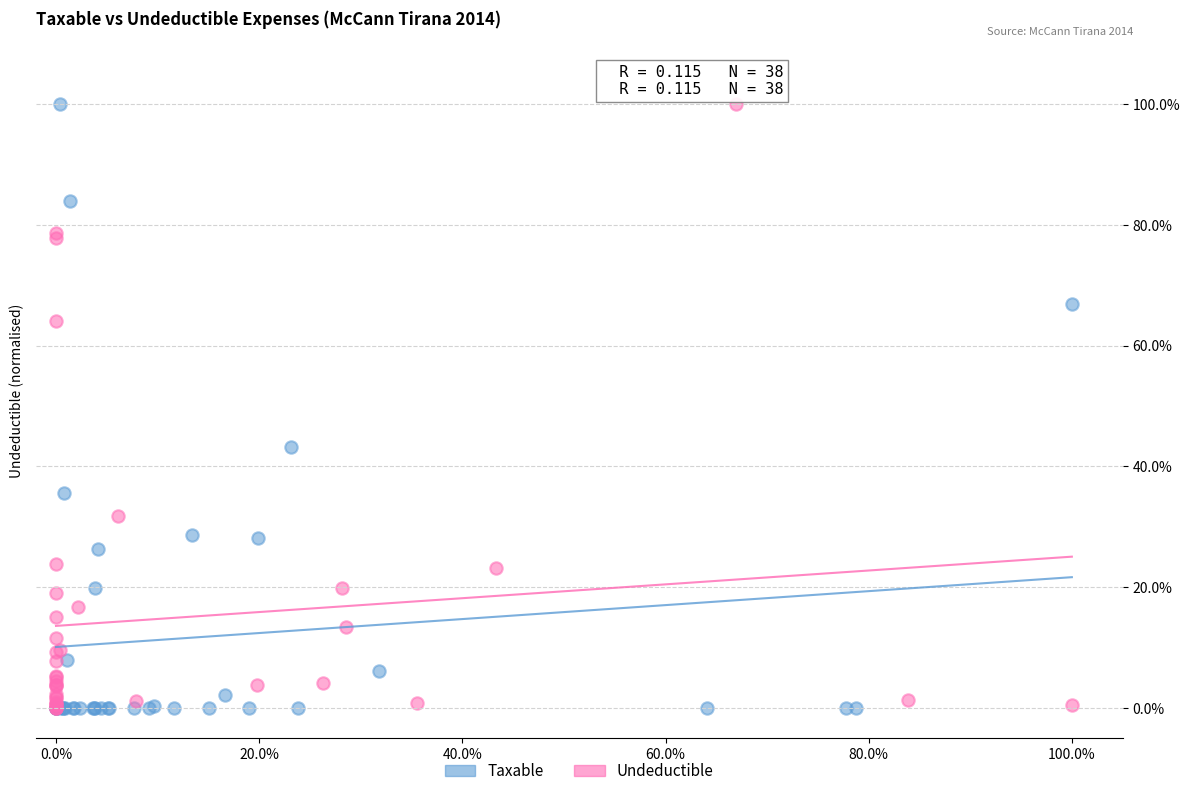

What are all the series names shown in the legend?

Taxable, Undeductible